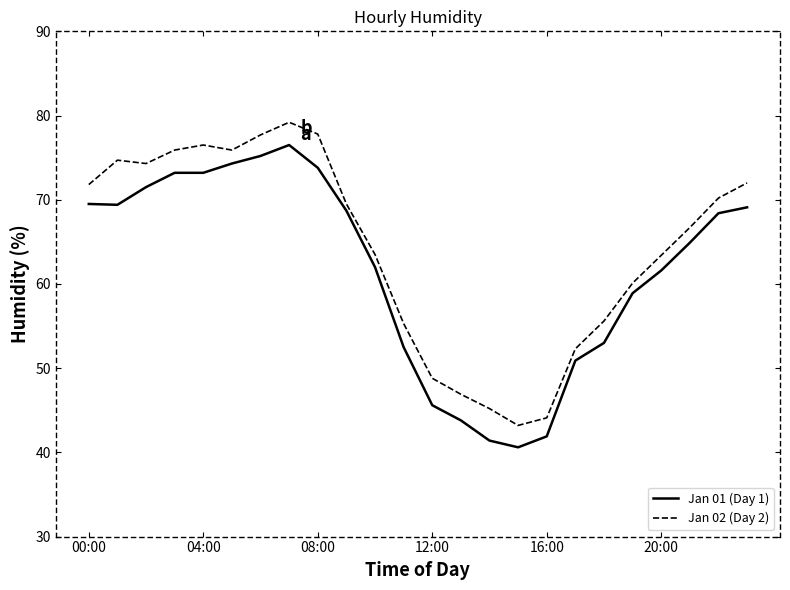

Which series has the largest total across all categories?

Jan 02 (Day 2)